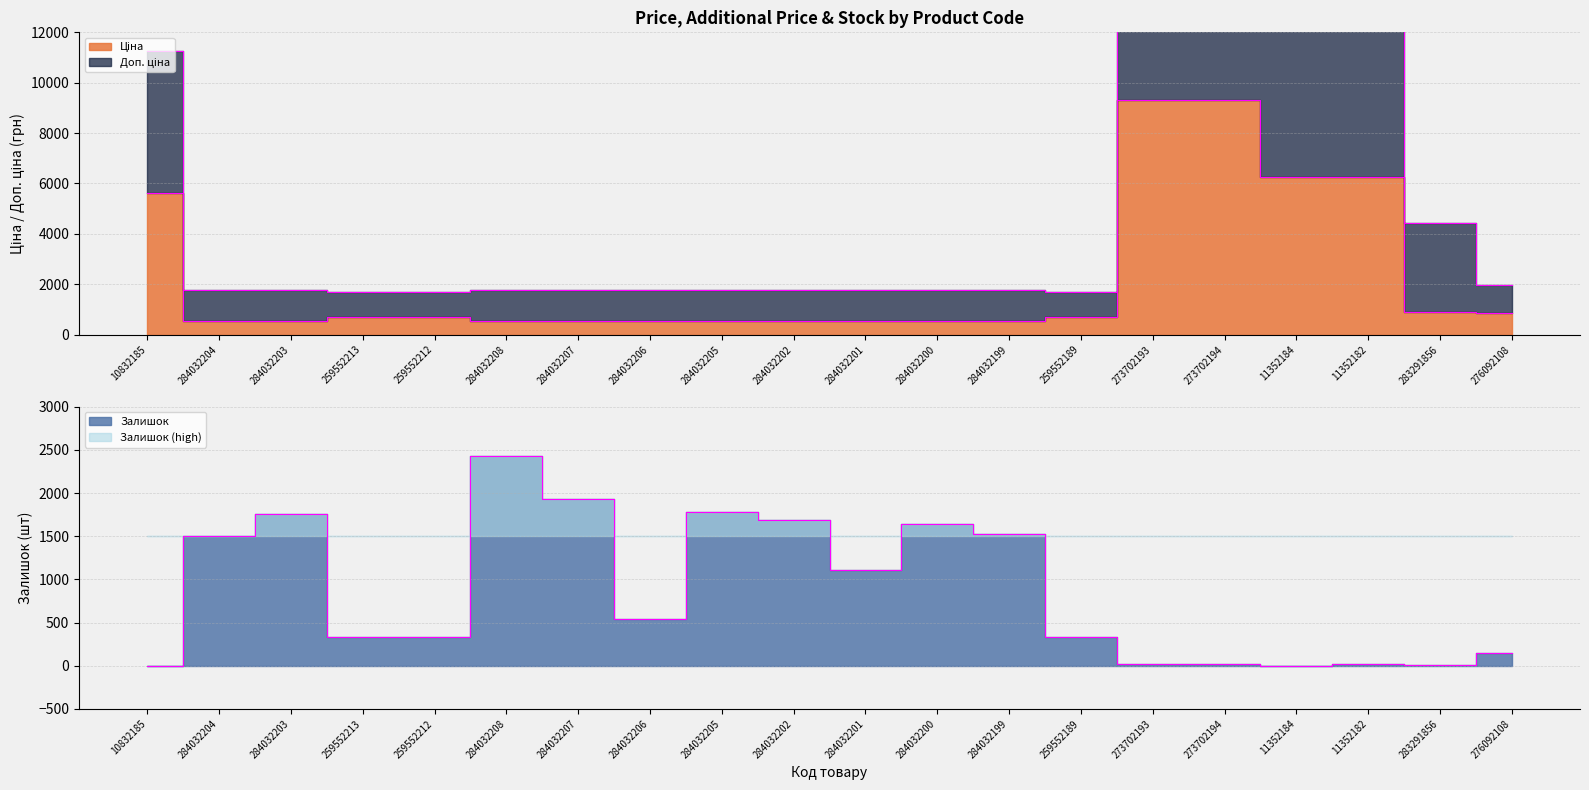

Rank the categories by Доп. ціна value from lowest to highest.

259552213, 259552212, 259552189, 284032204, 284032203, 284032208, 284032207, 284032206, 284032205, 284032202, 284032201, 284032200, 284032199, 276092108, 283291856, 10832185, 11352184, 11352182, 273702193, 273702194